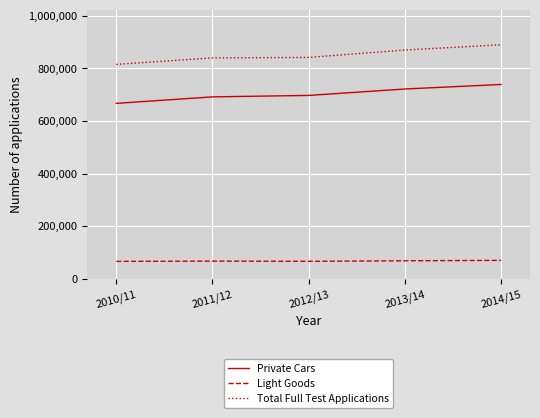

The value of Private Cars at 2012/13 is 697446. True or false?

True